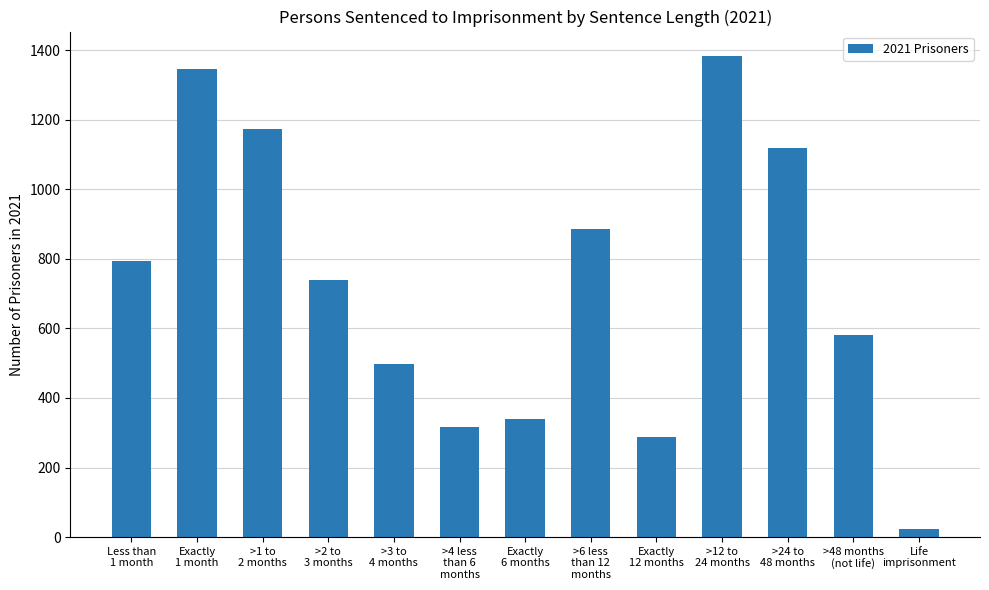

List the labels in order of value, largest first.

>12 to
24 months, Exactly
1 month, >1 to
2 months, >24 to
48 months, >6 less
than 12
months, Less than
1 month, >2 to
3 months, >48 months
(not life), >3 to
4 months, Exactly
6 months, >4 less
than 6
months, Exactly
12 months, Life
imprisonment